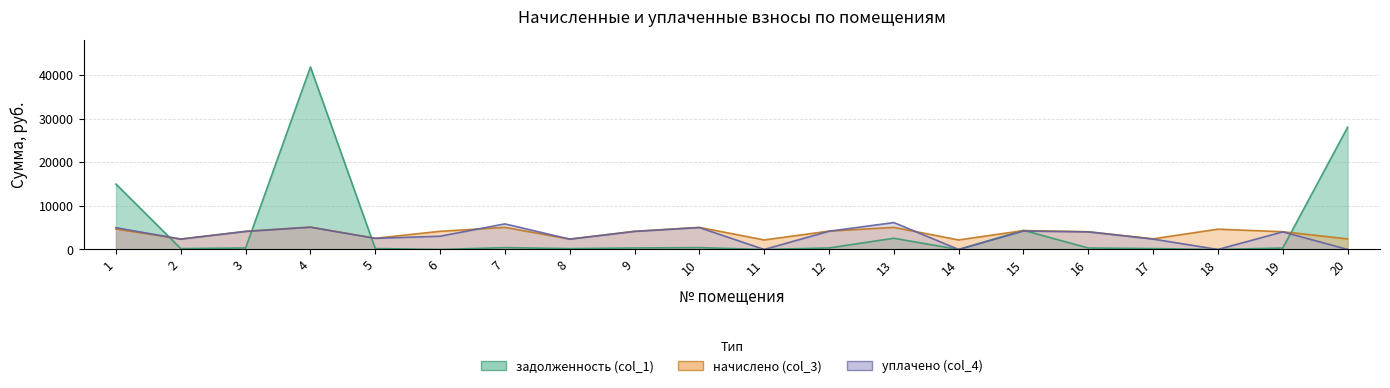

Does the chart have visible grid lines?

Yes